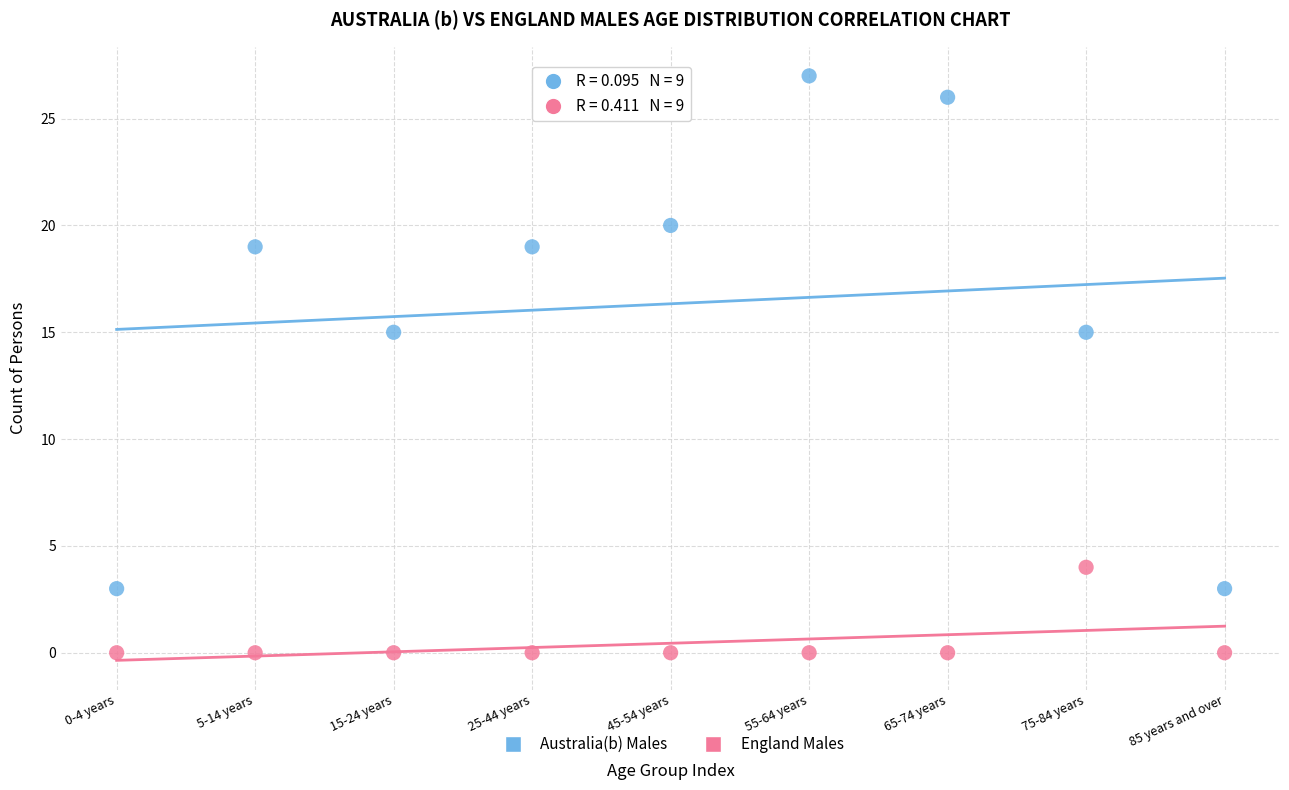

Which series has the widest spread of Y values?

Australia(b) Males